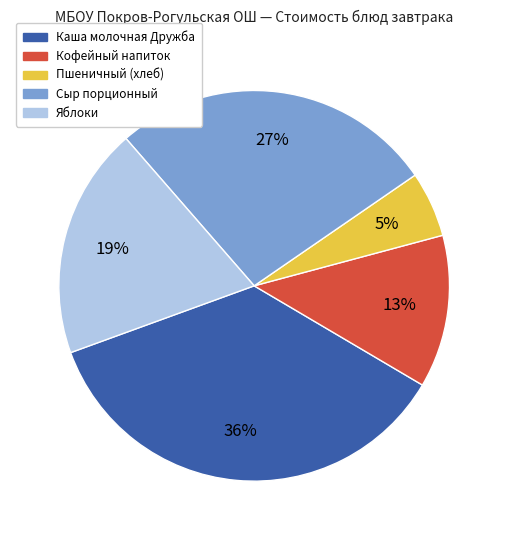

Is it true that Пшеничный (хлеб) is 1% of the pie?

False